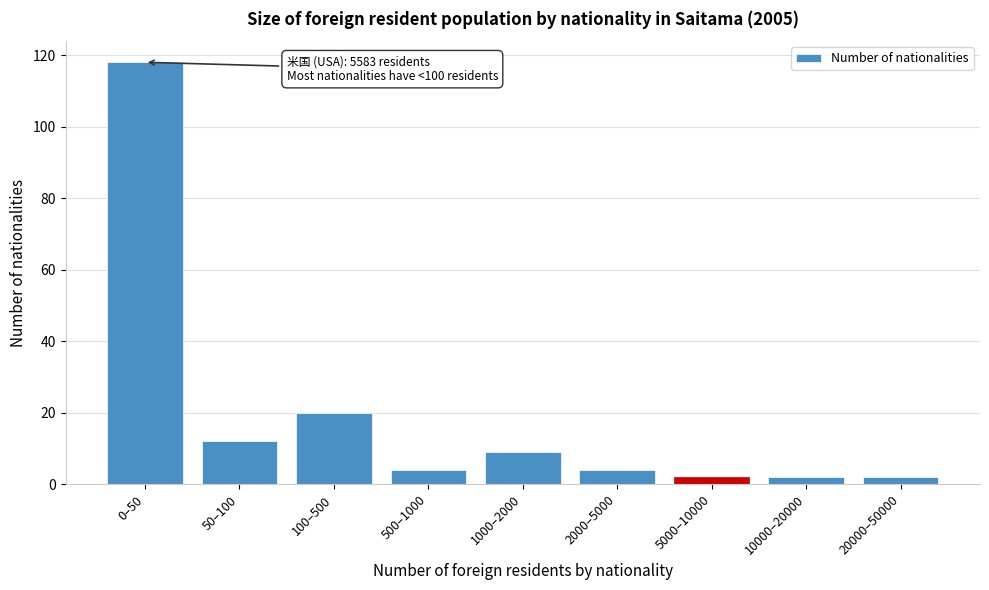

Reading left to right, extract all data points from this chart.

118	12	20	4	9	4	2	2	2